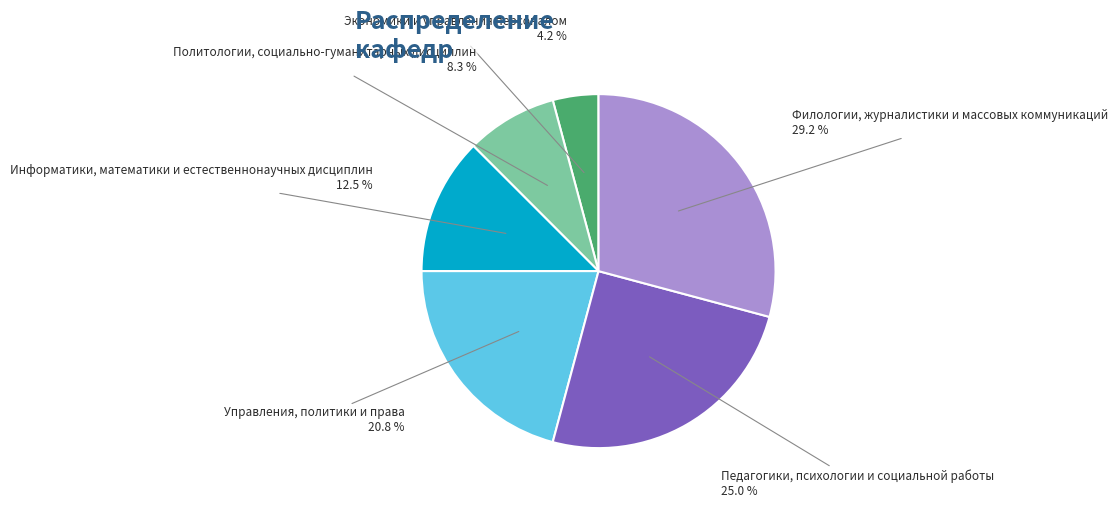

Does any single category account for the majority?

No